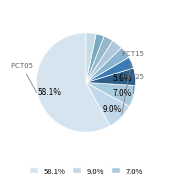

Count the number of slices in the pie.

10